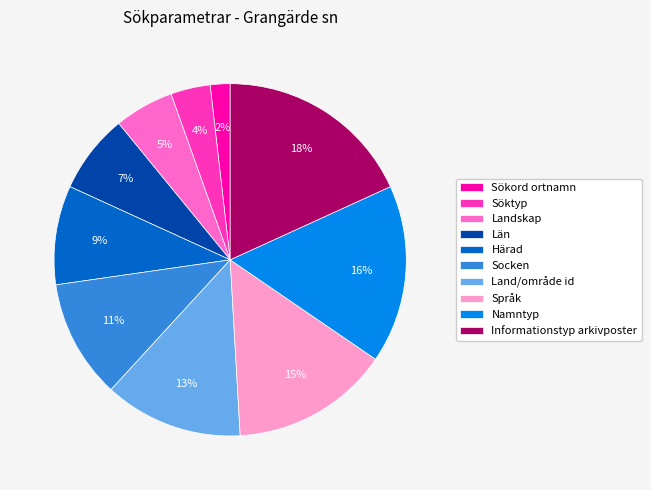

To the nearest percent, what is the difference between the largest and smallest slice percentages?

16%